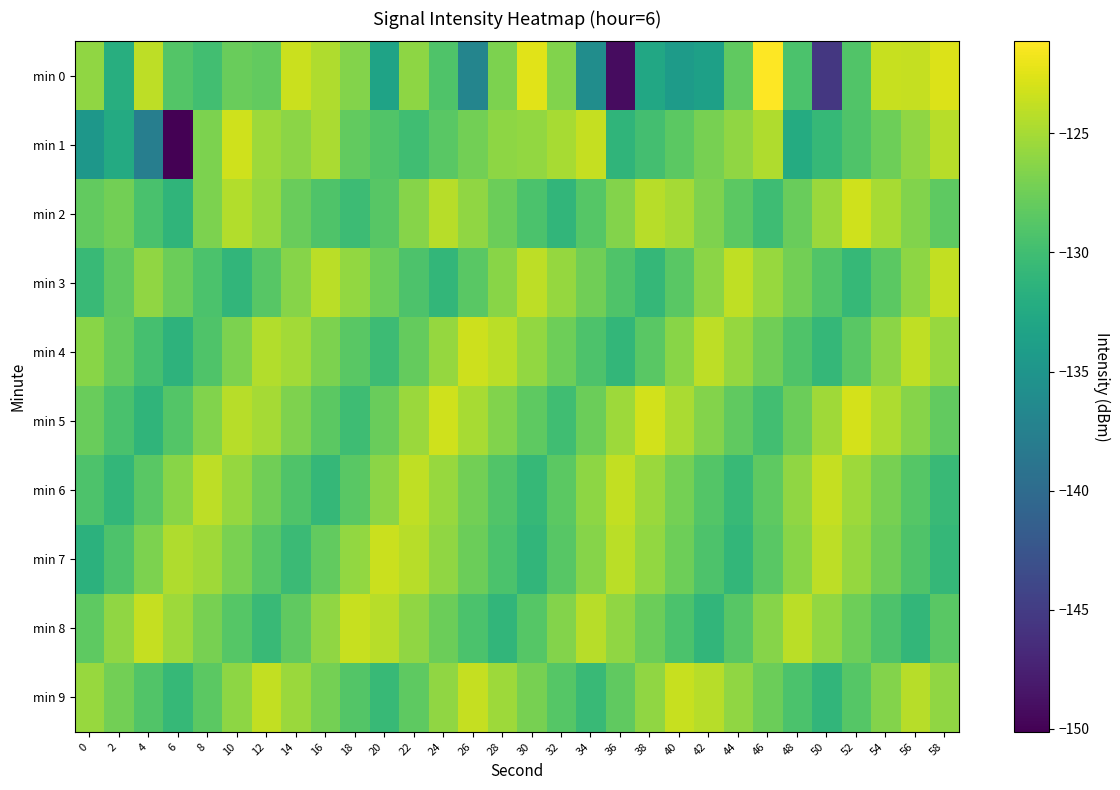

What is the spread (max minus min) of values at 20?

9.8